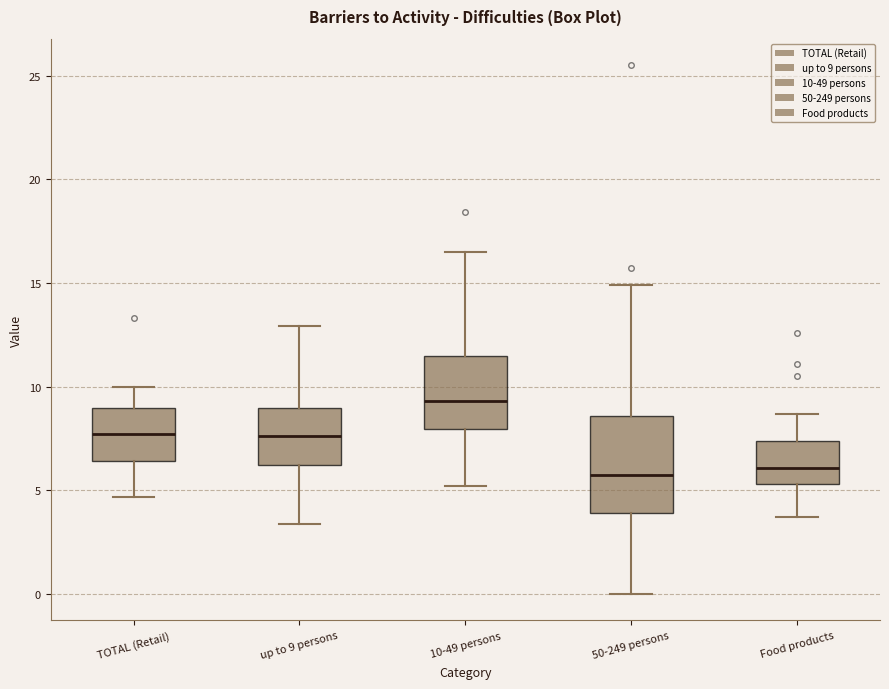

Where does the upper whisker of the box for 50-249 persons end on the y-axis? The values are not printed on the chart, so give them approximately, as read against the axis.

15.0